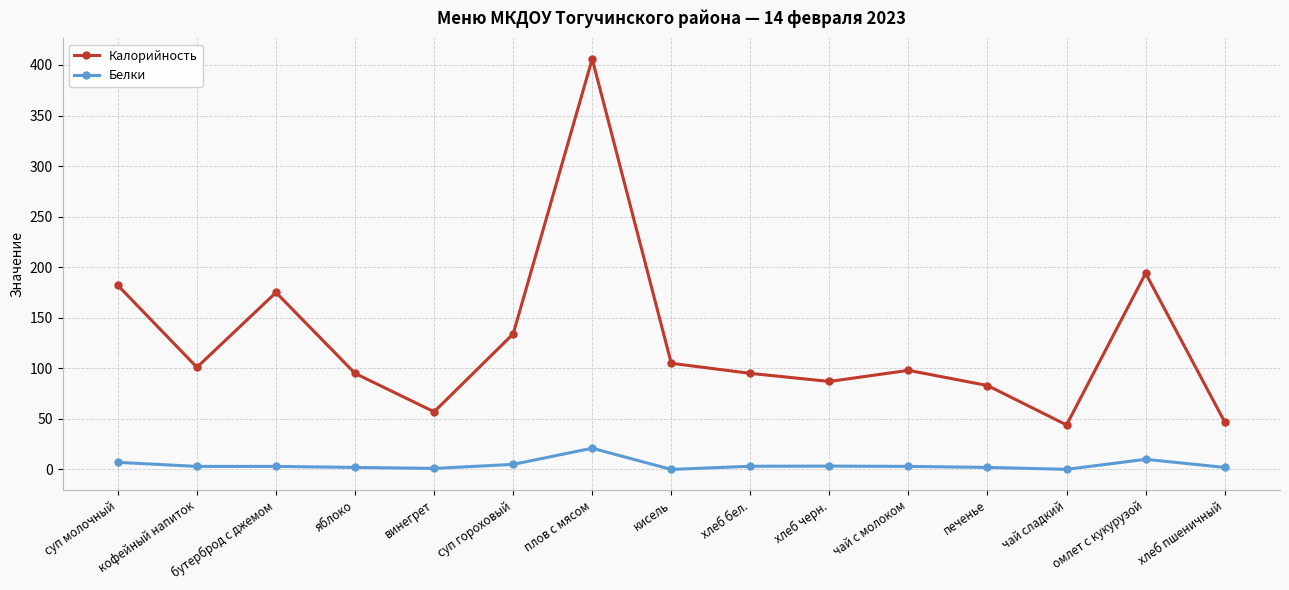

What position from the left is печенье?

12